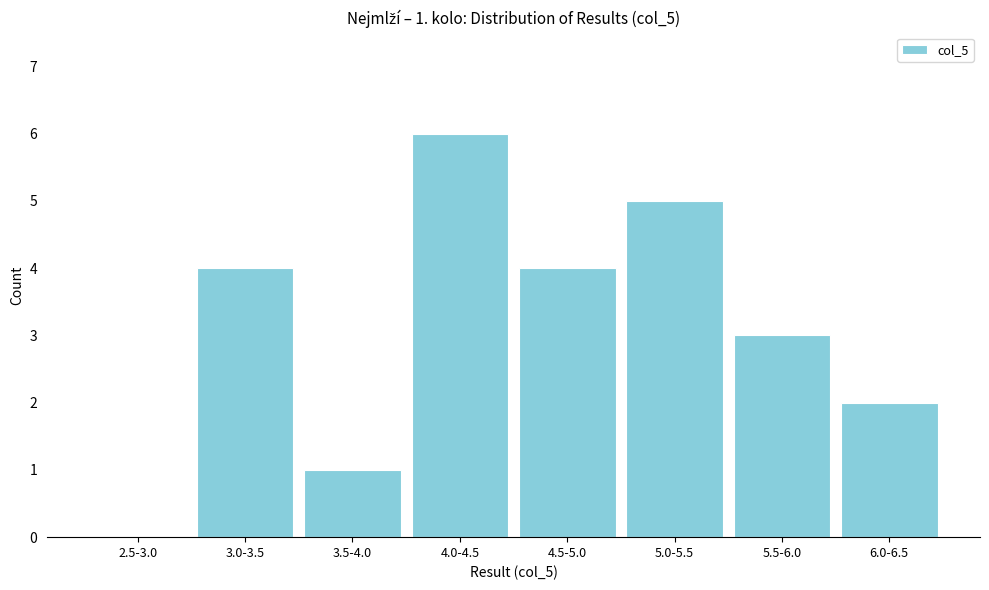

At which category does the chart reach its peak across all series?

4.0-4.5